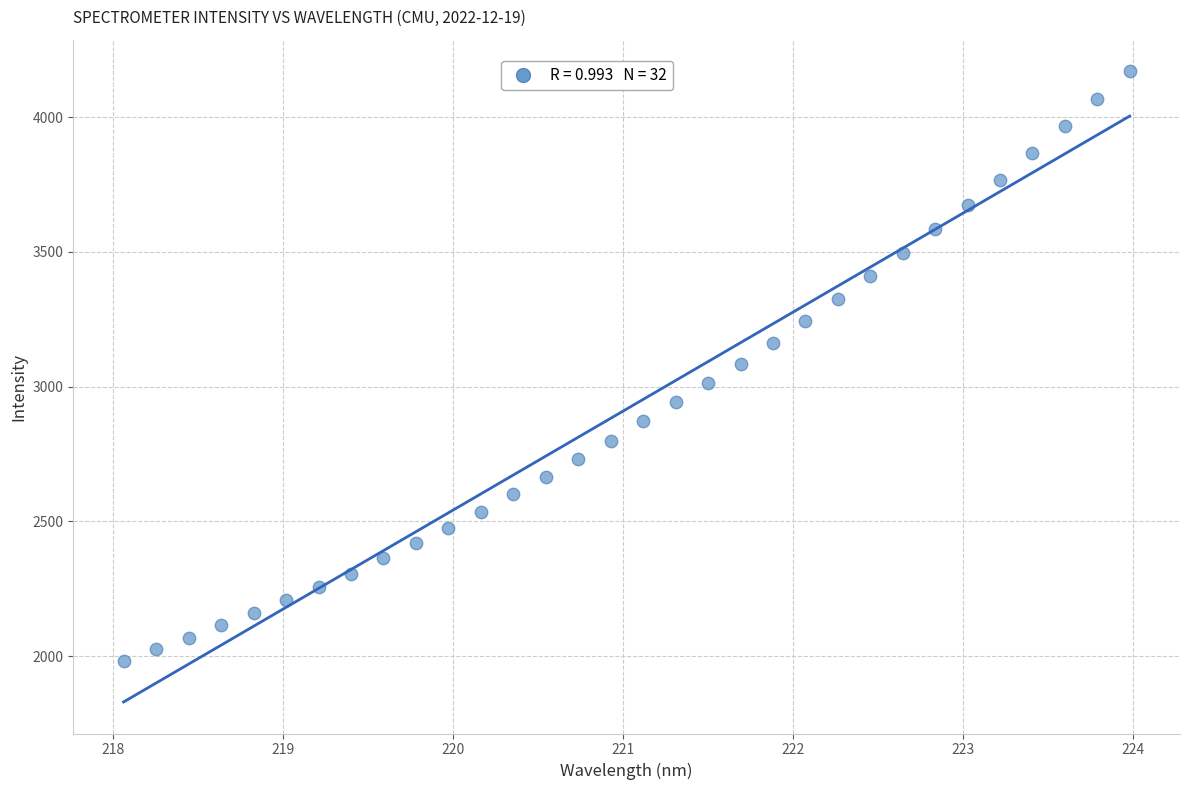

What is the range of X values (max minus min)?

5.9